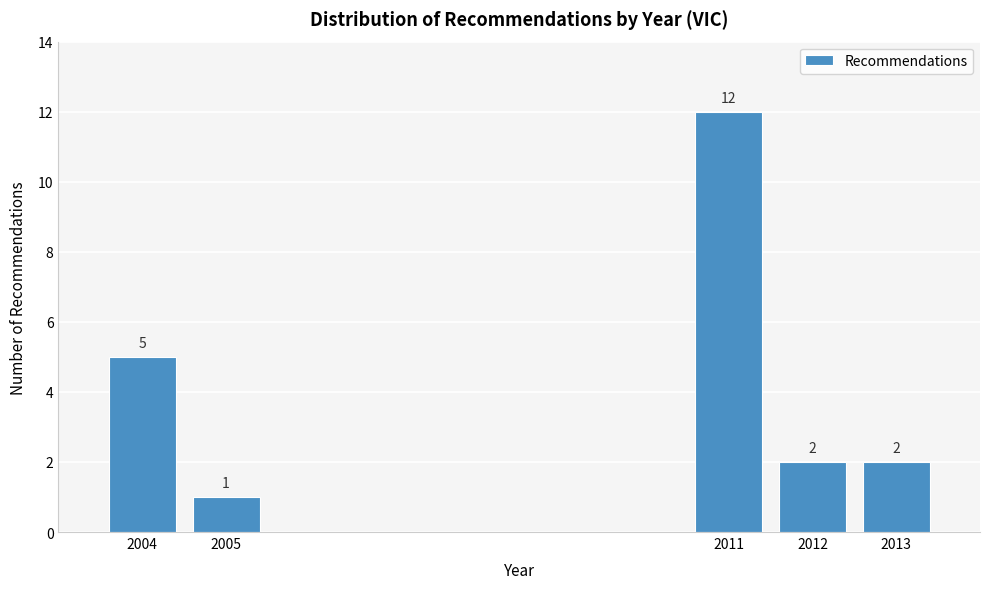

Reading left to right, transcribe all the data shown in this chart.

2004=5	2005=1	2011=12	2012=2	2013=2